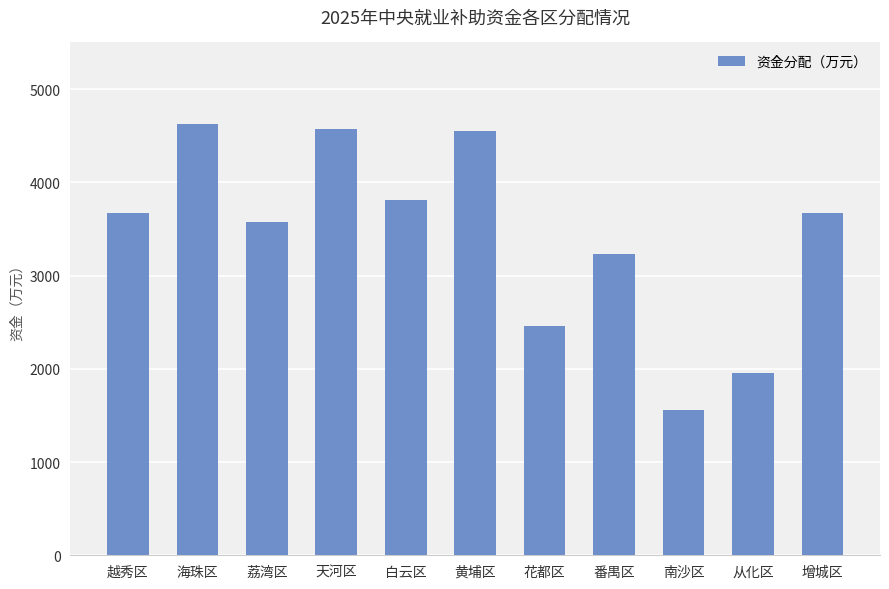

What is the difference between the values at 花都区 and 增城区?

1212